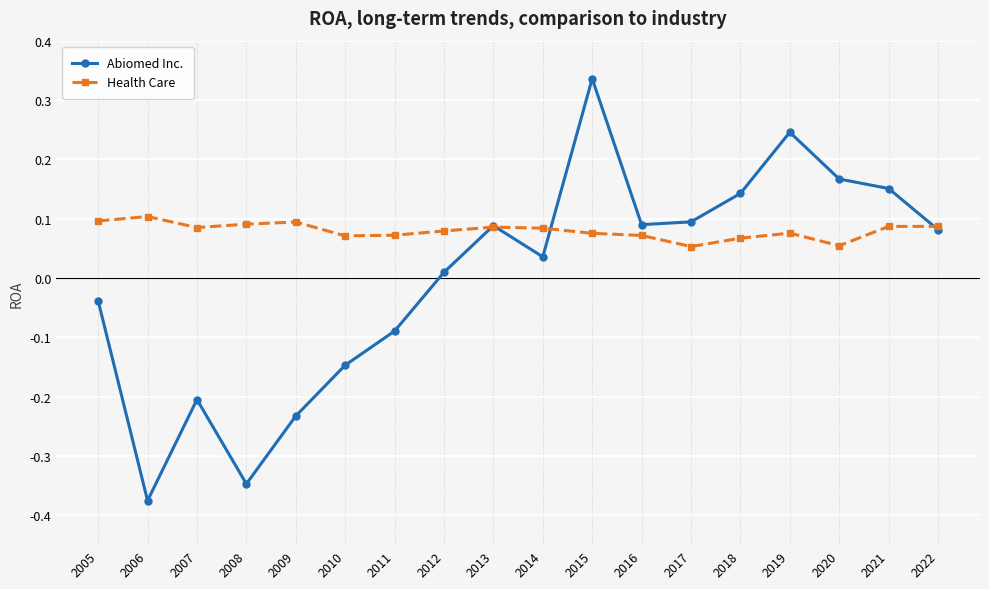

True or false: Abiomed Inc. has more than 2 points higher than both neighbors.

True